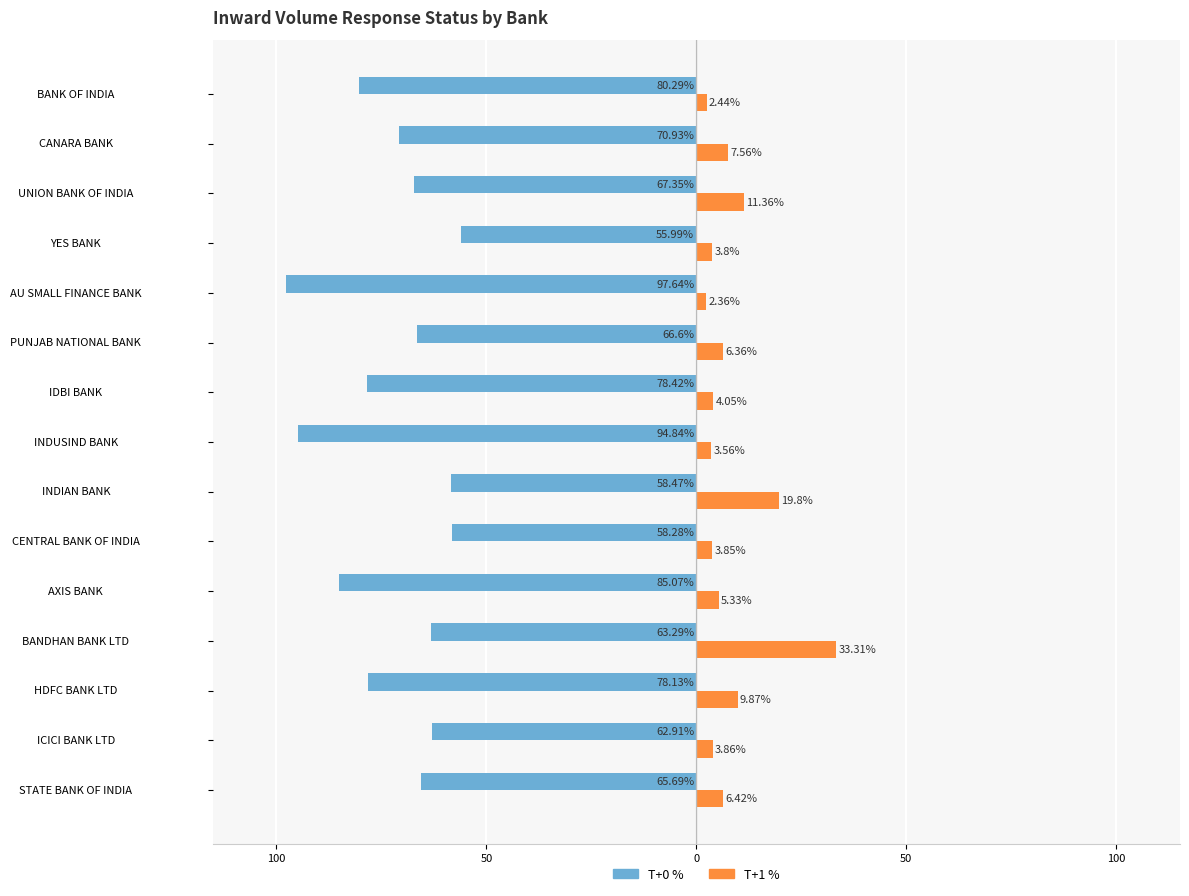

What are all the series names shown in the legend?

T+0 %, T+1 %